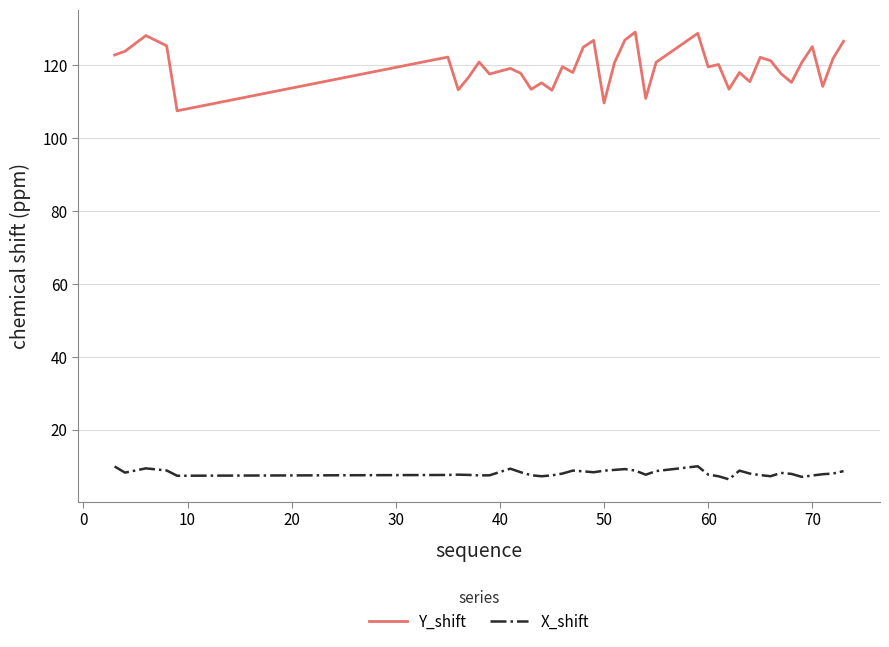

Which series has the largest total across all categories?

Y_shift